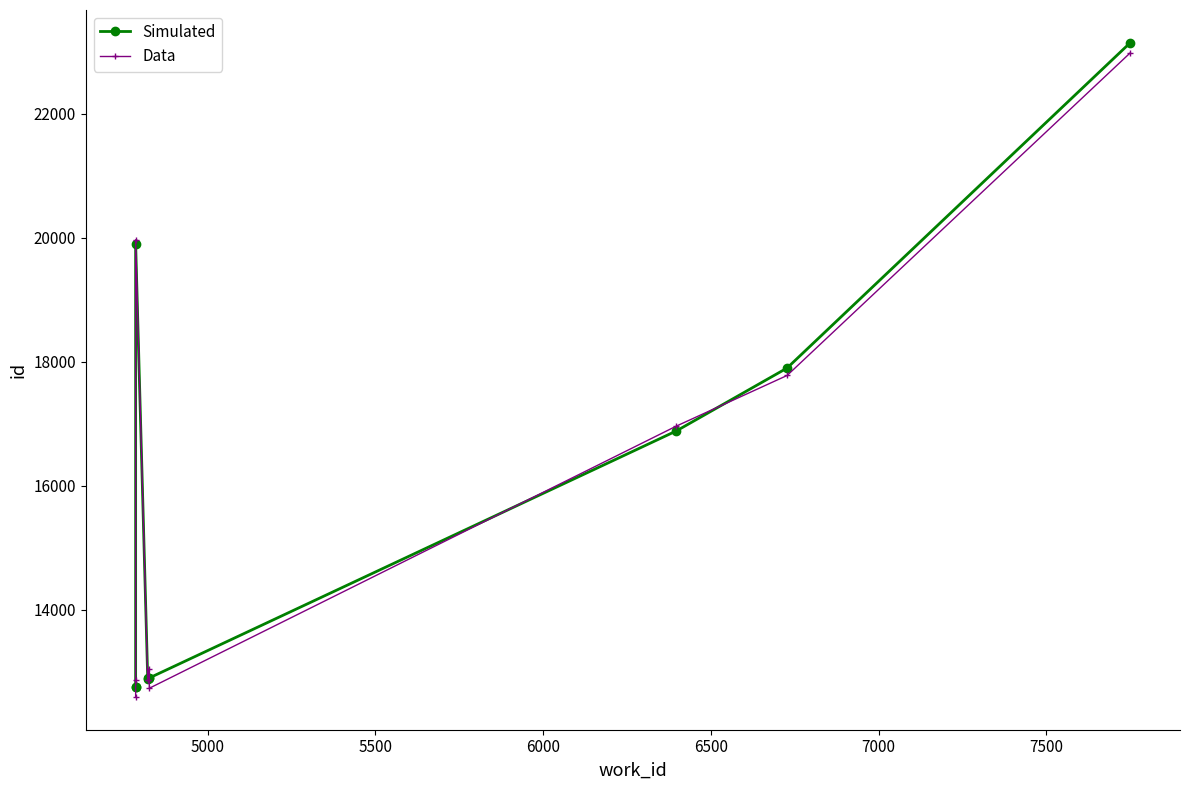

How many interior local peaks does the Data series have?

2